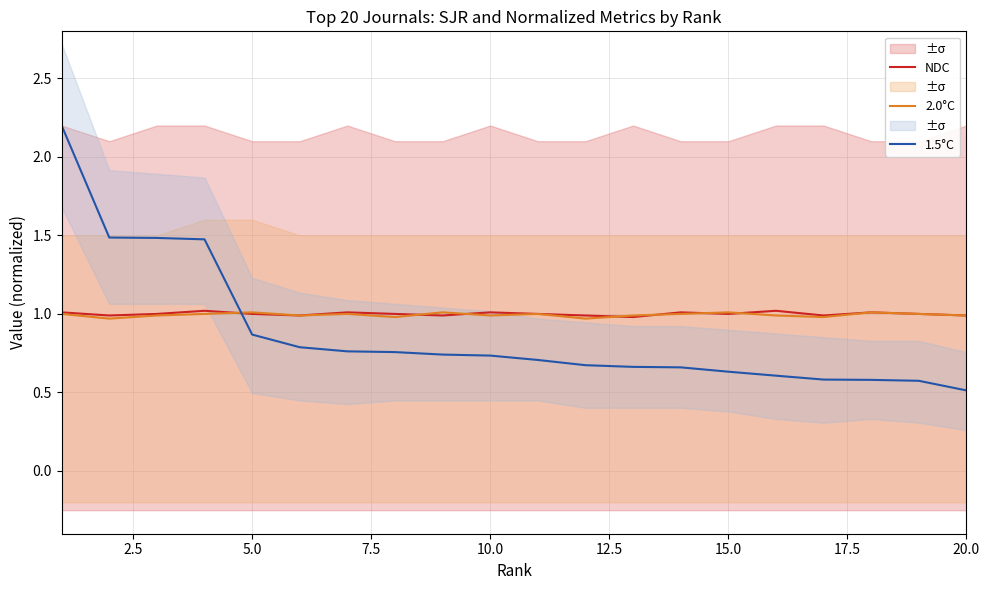

How many values in the 2.0°C series are below 1?

10